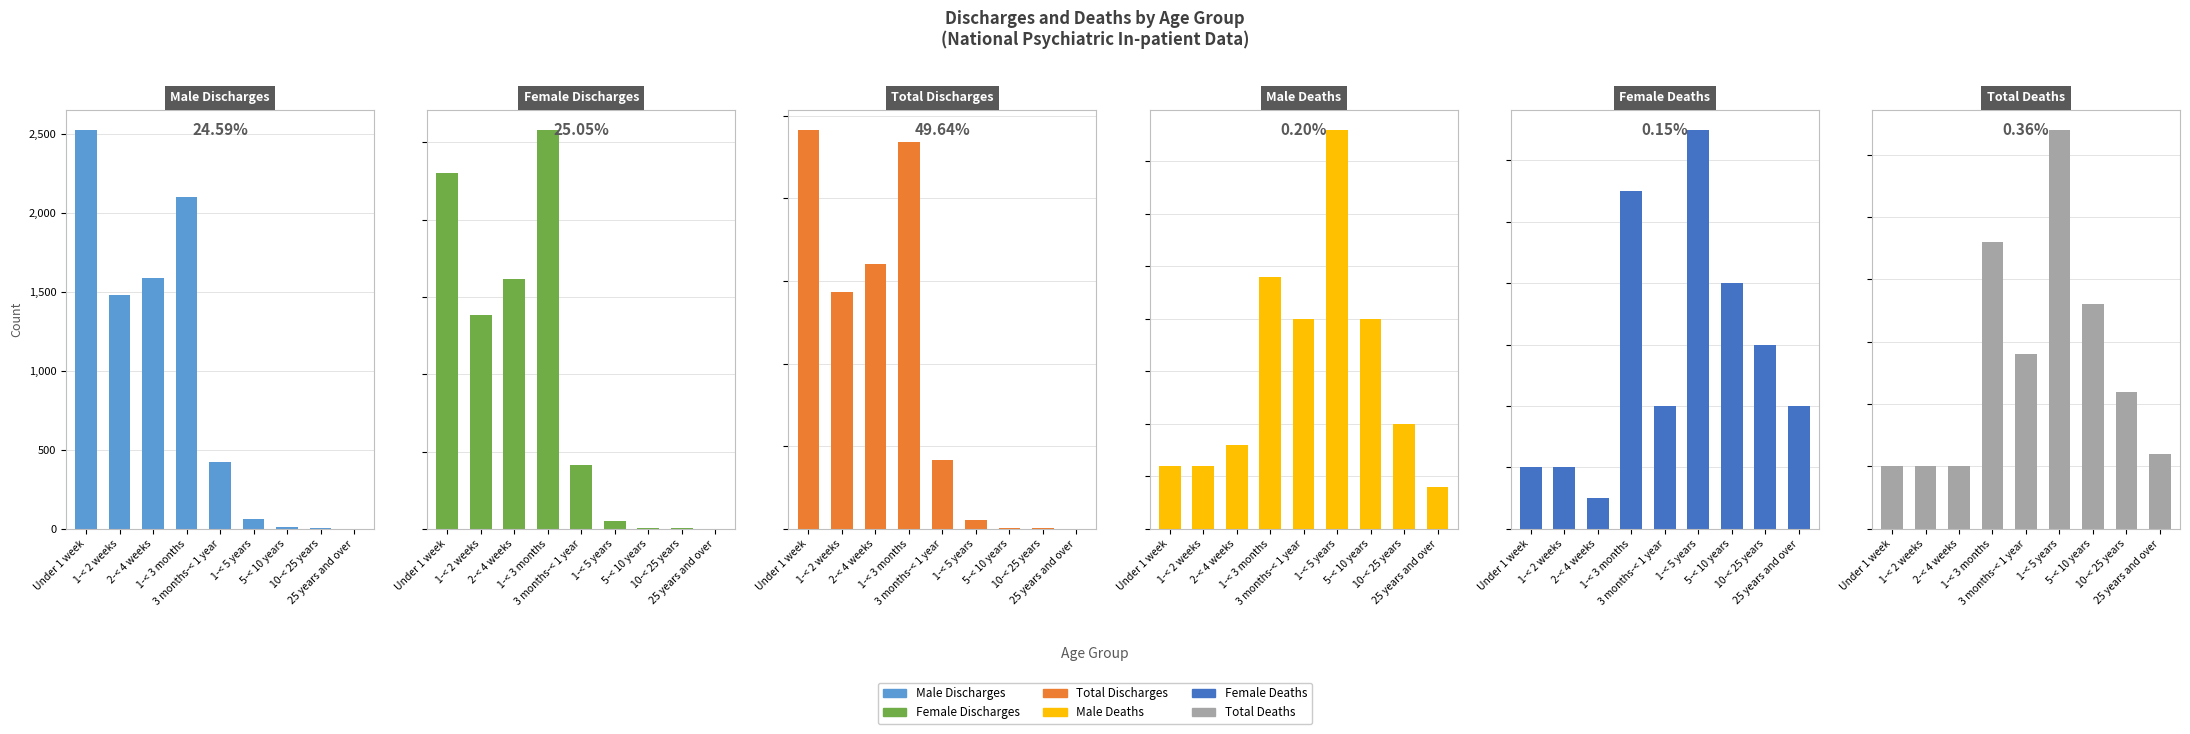

How many bars are there in each group?

6